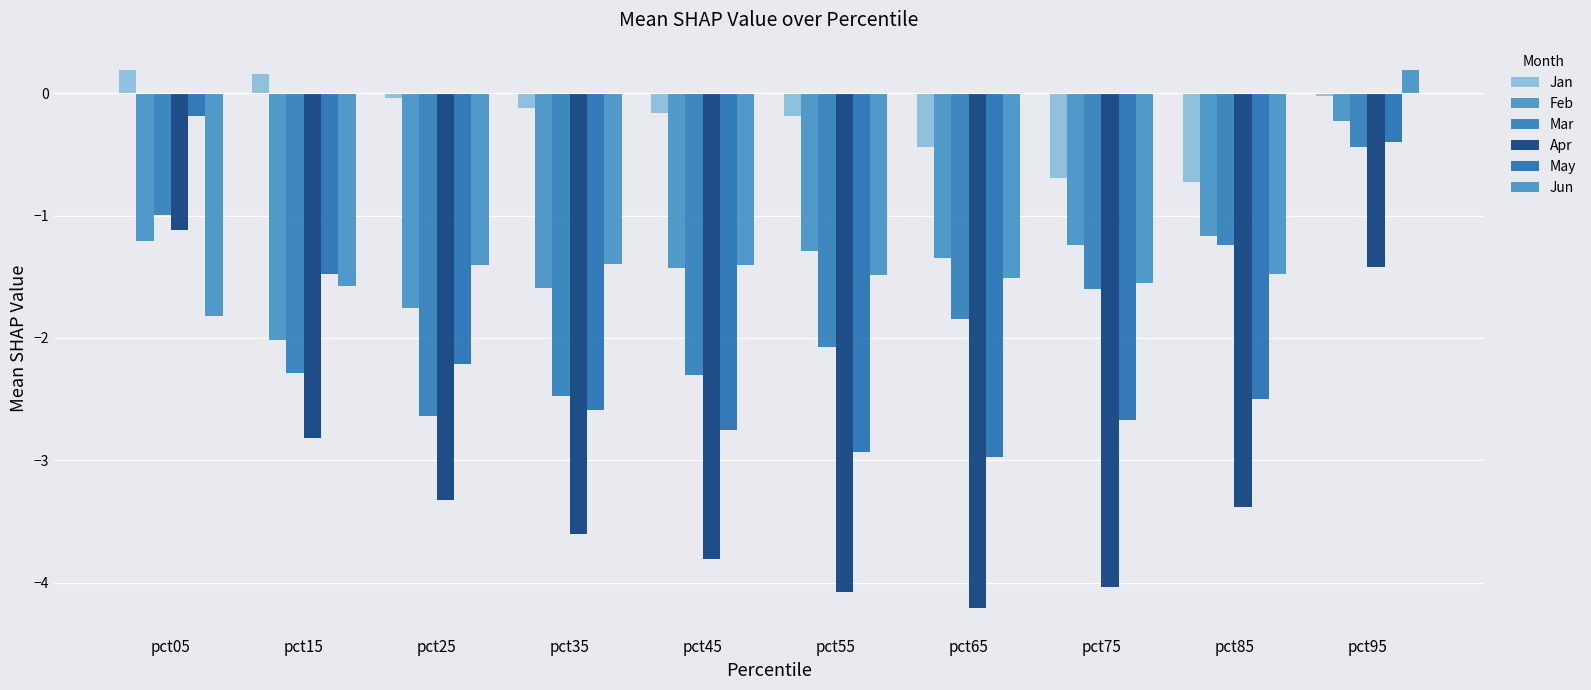

Reading left to right, extract all data points from this chart.

Jan: pct05=0.2	pct15=0.2	pct25=-0.0	pct35=-0.1	pct45=-0.2	pct55=-0.2	pct65=-0.4	pct75=-0.7	pct85=-0.7	pct95=-0.0
Feb: pct05=-1.2	pct15=-2.0	pct25=-1.8	pct35=-1.6	pct45=-1.4	pct55=-1.3	pct65=-1.3	pct75=-1.2	pct85=-1.2	pct95=-0.2
Mar: pct05=-1.0	pct15=-2.3	pct25=-2.6	pct35=-2.5	pct45=-2.3	pct55=-2.1	pct65=-1.8	pct75=-1.6	pct85=-1.2	pct95=-0.4
Apr: pct05=-1.1	pct15=-2.8	pct25=-3.3	pct35=-3.6	pct45=-3.8	pct55=-4.1	pct65=-4.2	pct75=-4.0	pct85=-3.4	pct95=-1.4
May: pct05=-0.2	pct15=-1.5	pct25=-2.2	pct35=-2.6	pct45=-2.7	pct55=-2.9	pct65=-3.0	pct75=-2.7	pct85=-2.5	pct95=-0.4
Jun: pct05=-1.8	pct15=-1.6	pct25=-1.4	pct35=-1.4	pct45=-1.4	pct55=-1.5	pct65=-1.5	pct75=-1.6	pct85=-1.5	pct95=0.2